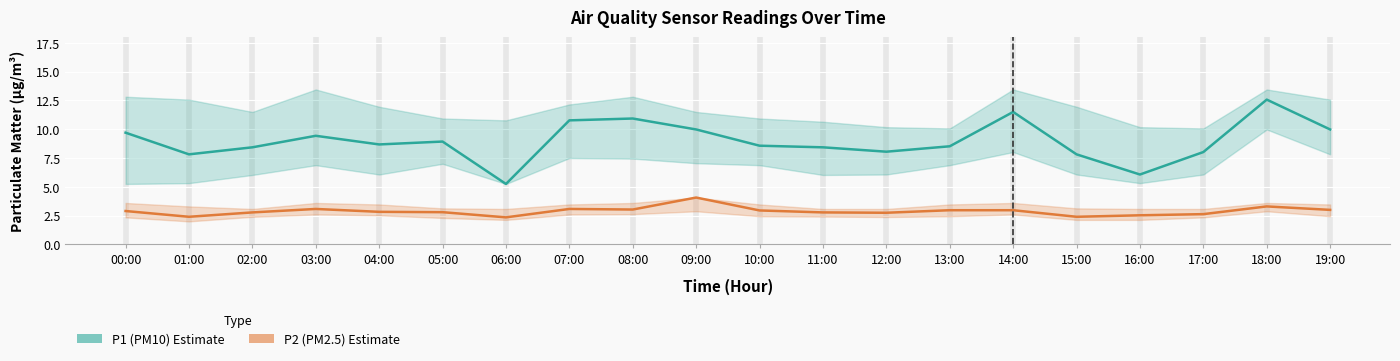

How many interior local peaks does the P2 (PM2.5) Estimate series have?

4